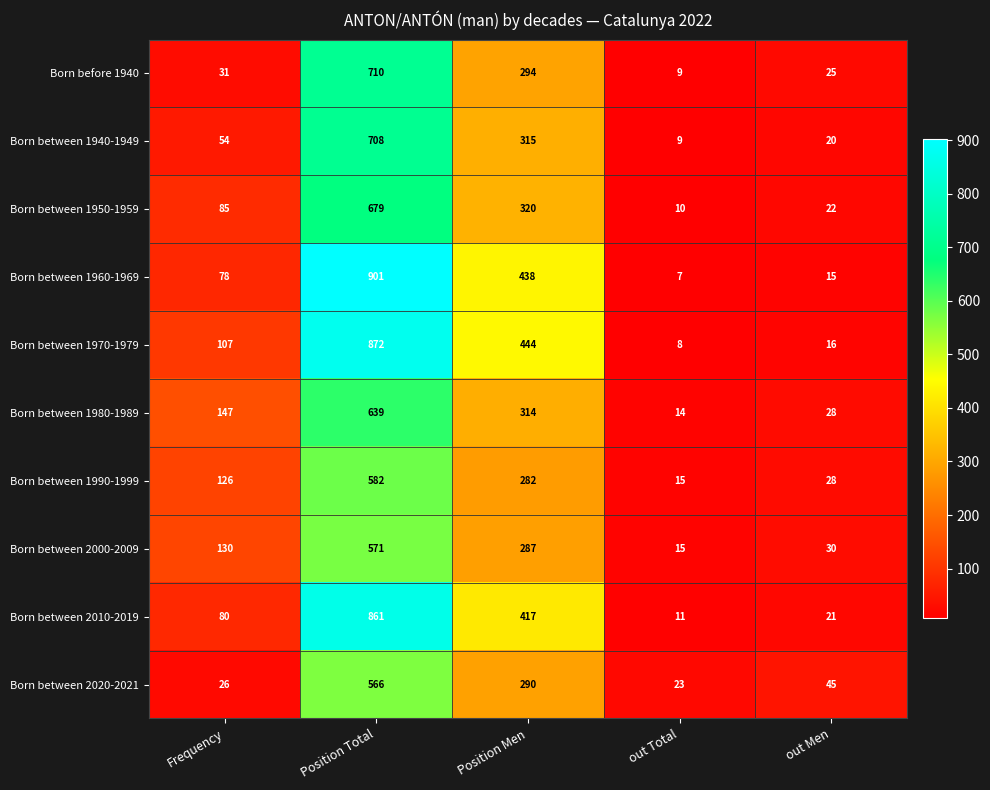

What is the approximate value of Born between 1990-1999 at Position Men, to the nearest 10?

280